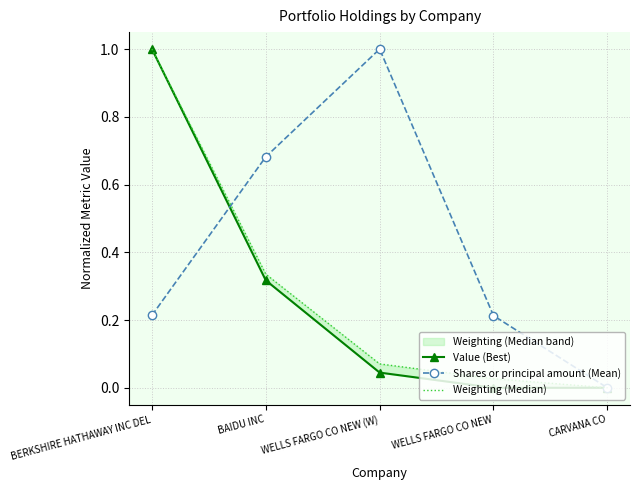

Count the number of data series in this chart.

3